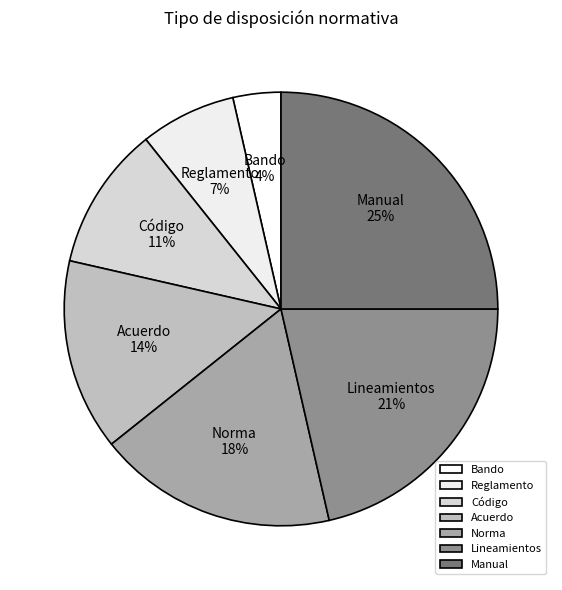

To the nearest percent, what is the difference between the Manual and Bando slice percentages?

21%